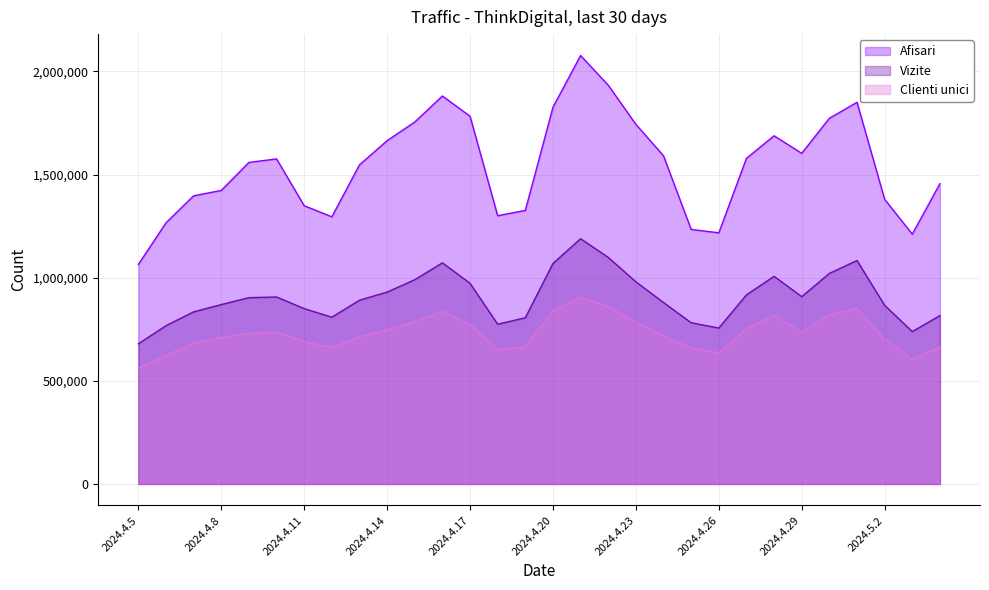

What is the greatest value displayed?

2077173